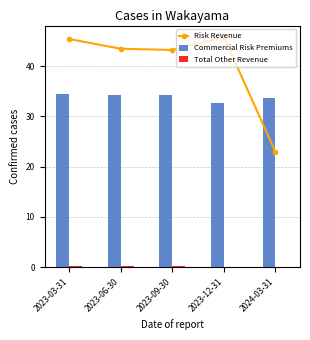

What is the value of the Commercial Risk Premiums bar at the 5th from the left?

33.6